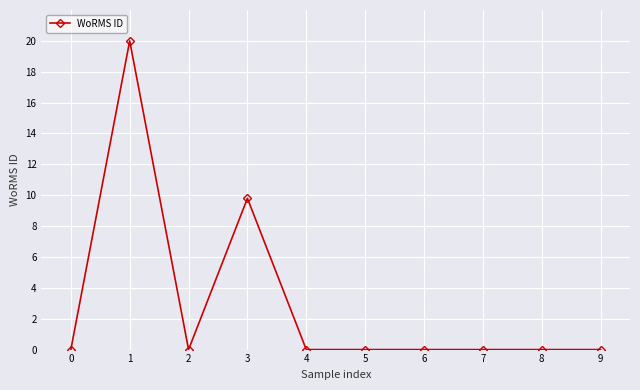

The value at 9 is 0.0. True or false?

True